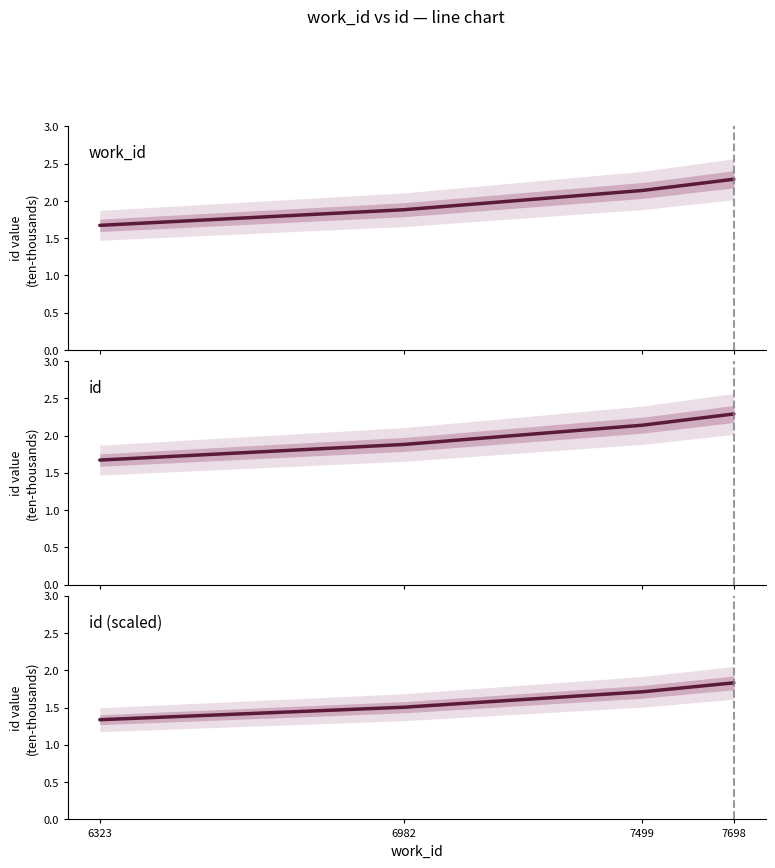

Between 6323 and 6982, which series saw the biggest shift?

work_id